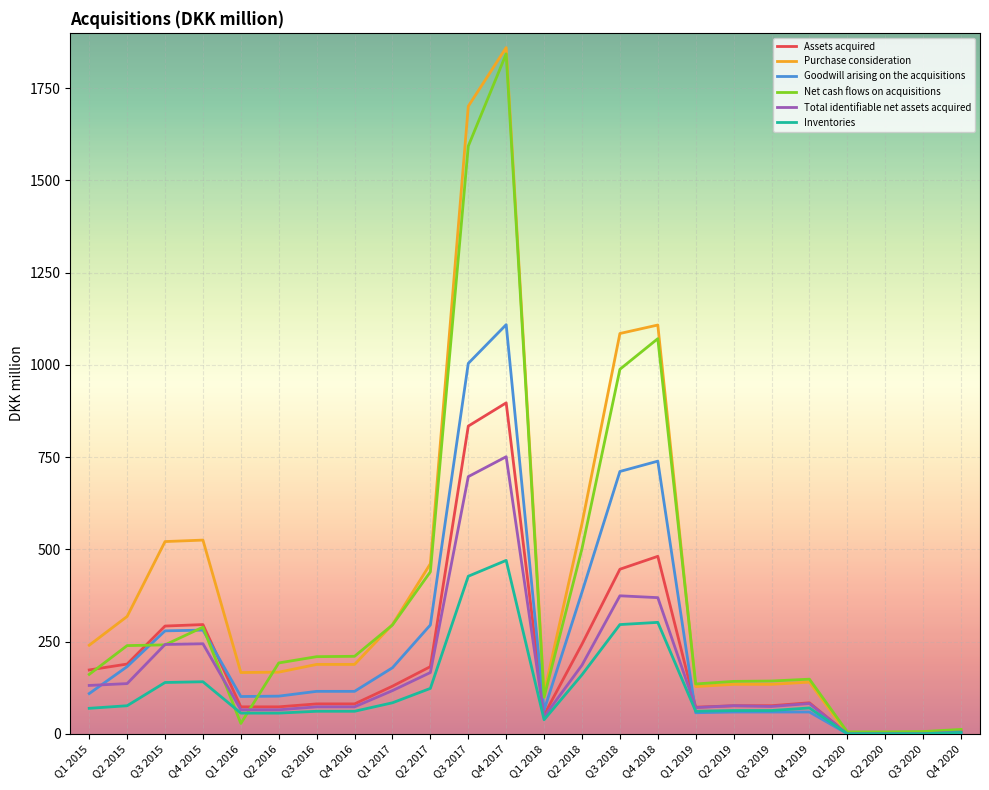

What is the total value across all series at Q1 2019?

524.0